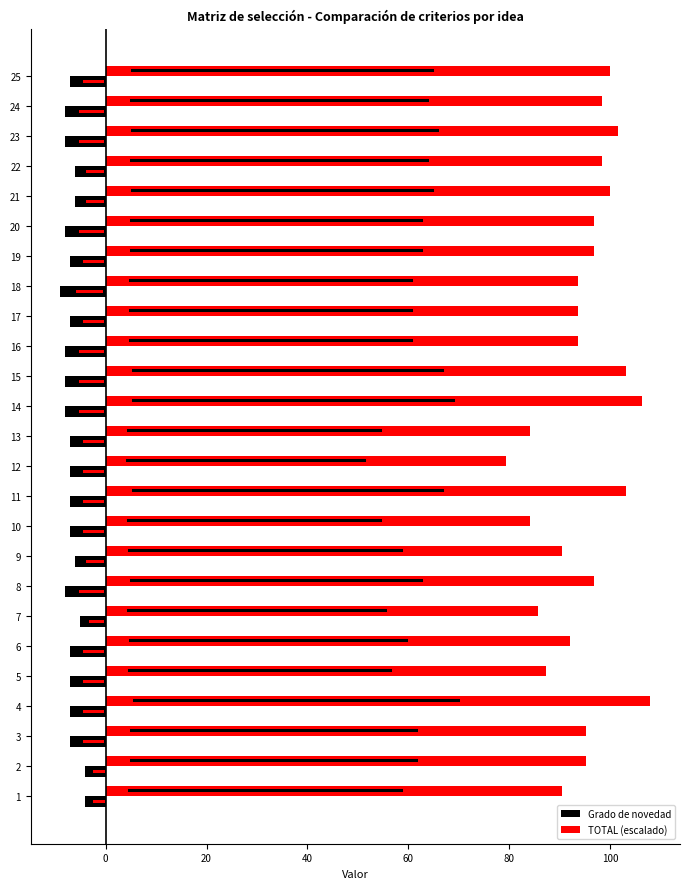

What is the average value of the TOTAL (escalado) series?

95.0